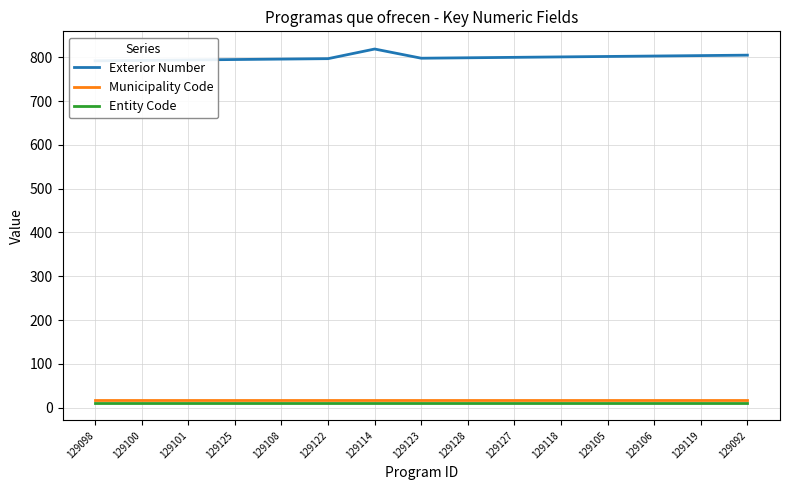

What is the total value across all series at 129123?

826